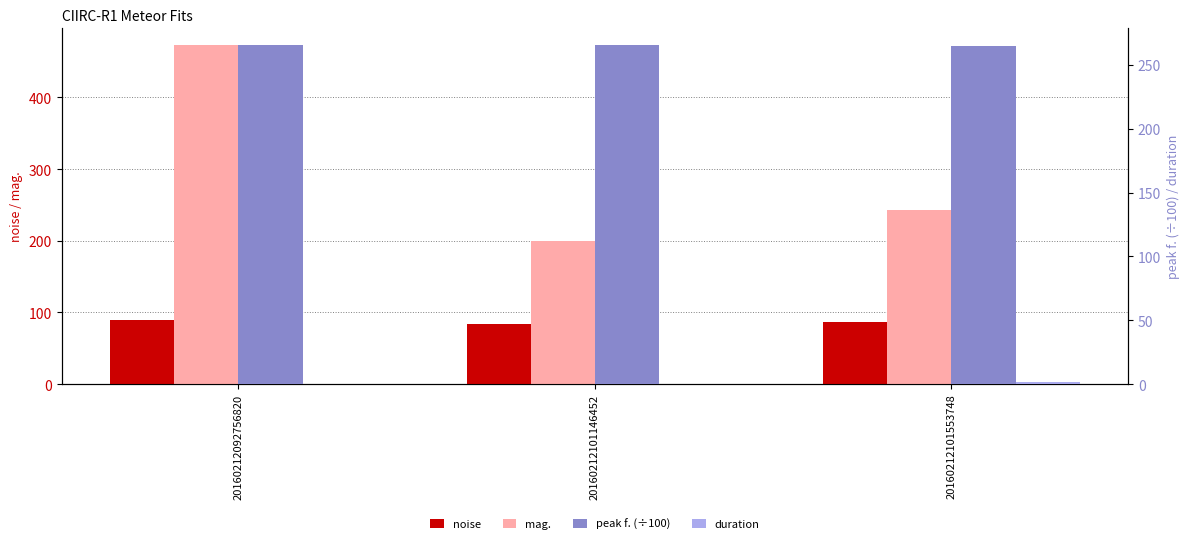

What is the sum of all noise values?

259.9